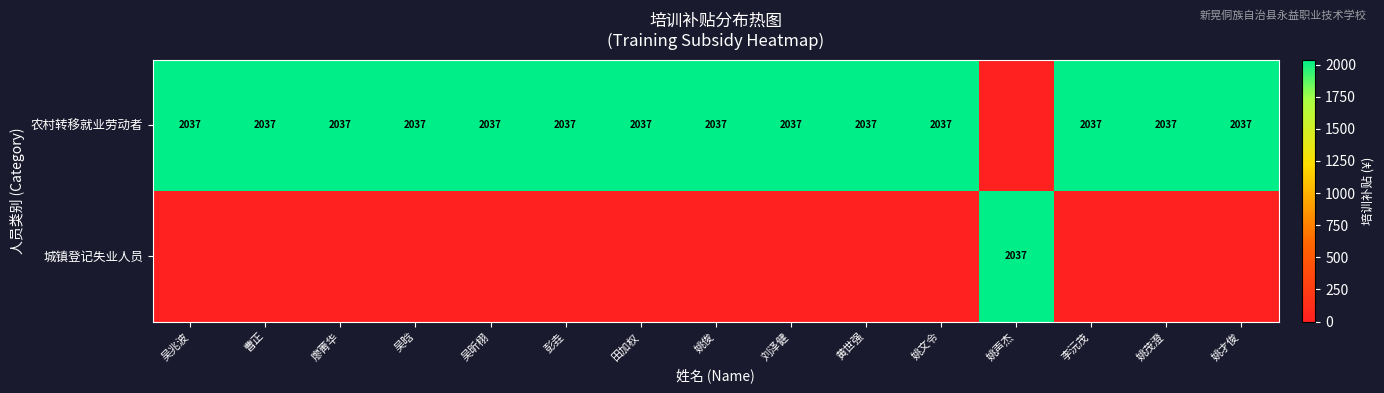

At which category is the sum across all series the highest?

吴兆波